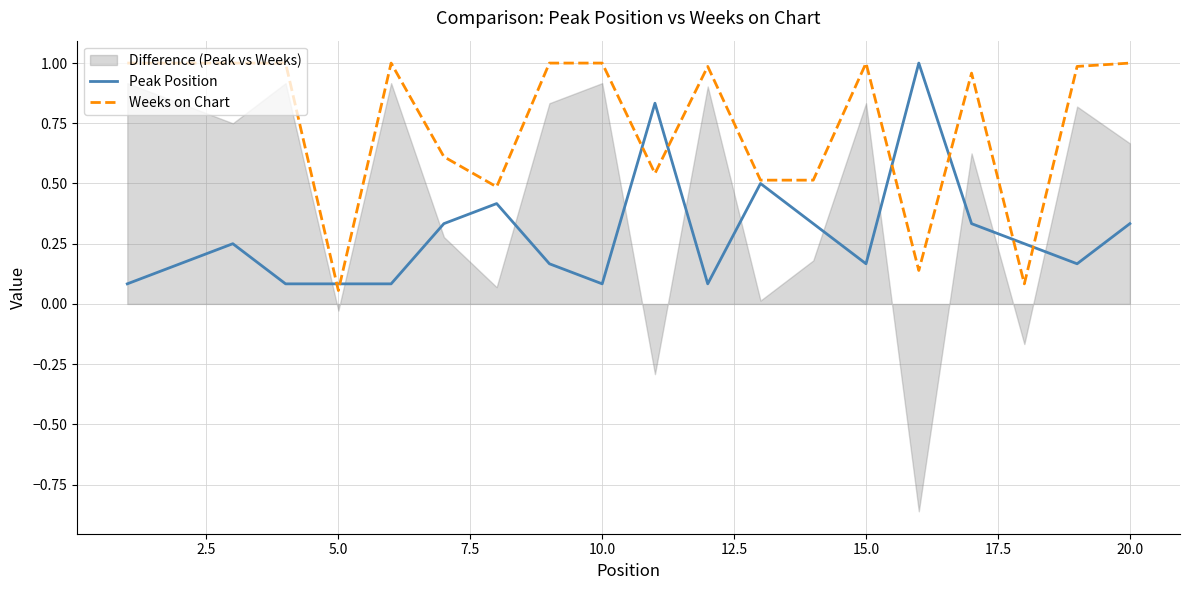

The Weeks on Chart series shows 1.0 at 10.0. True or false?

True